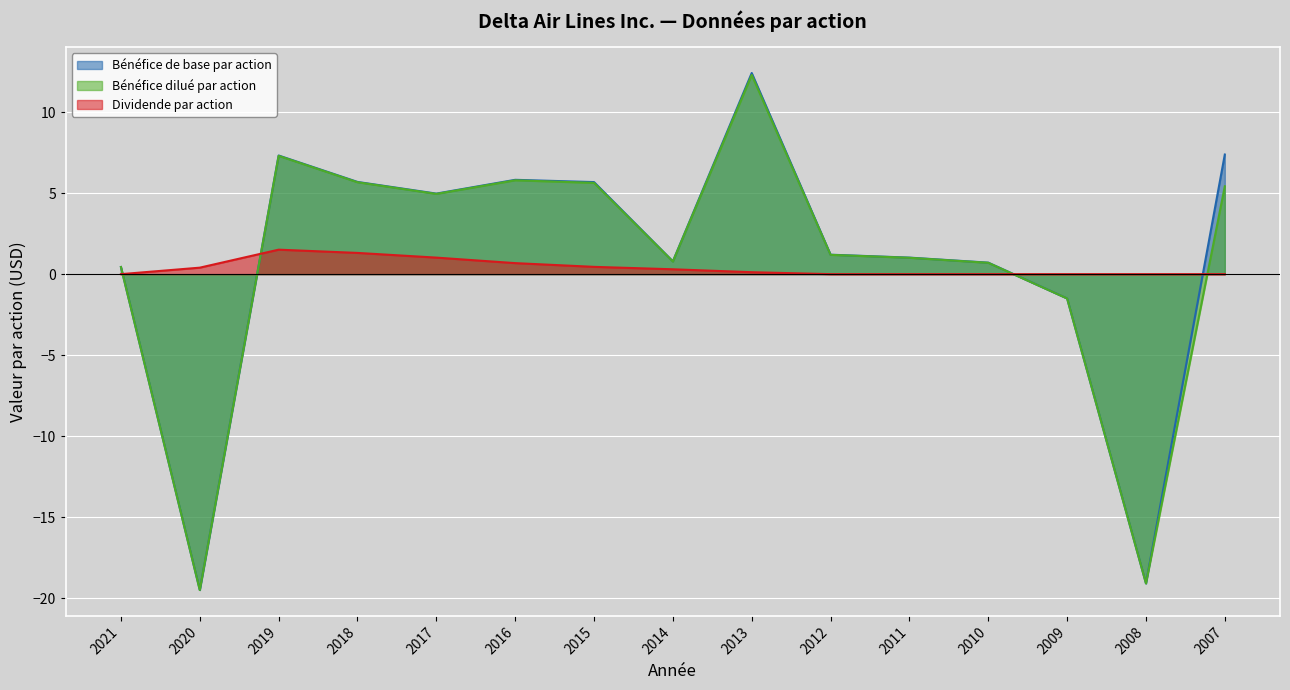

What is the sum of all Bénéfice de base par action values?

13.4